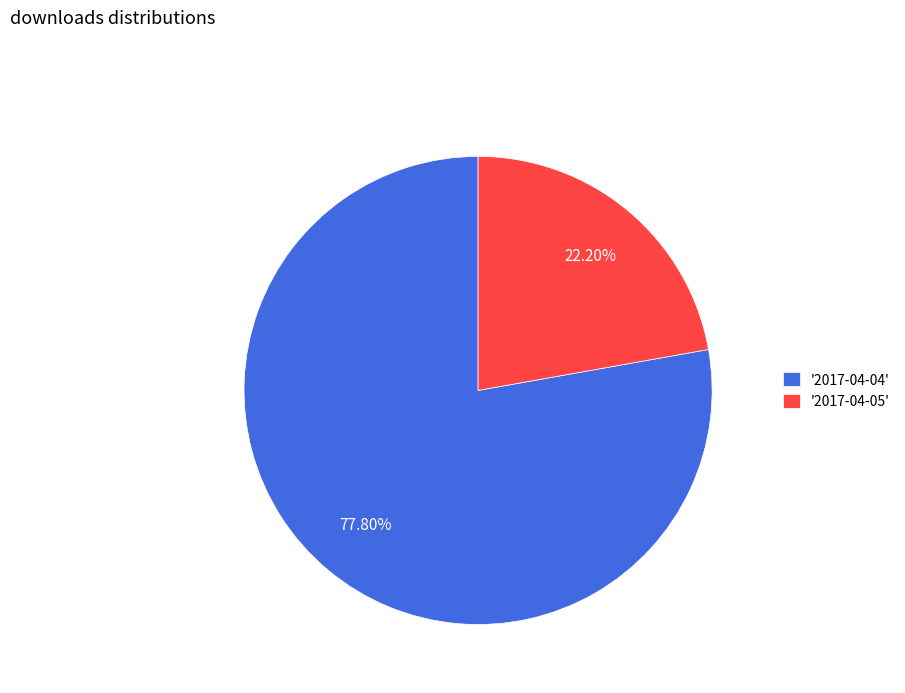

Which category has the biggest portion of the pie?

'2017-04-04'